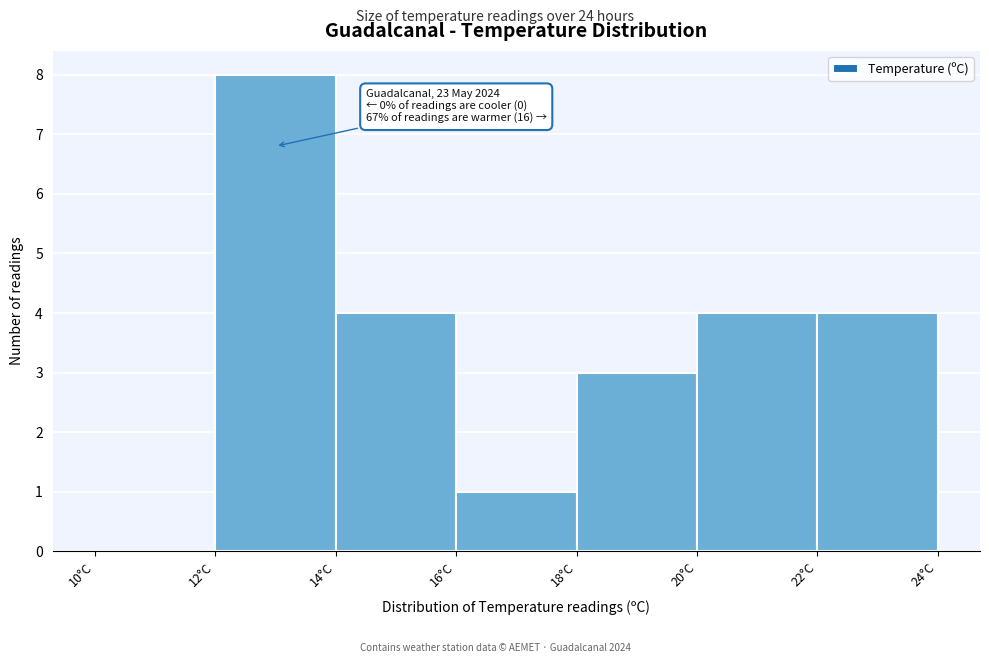

Over which range of the x-axis is the bar tallest?

12 to 14